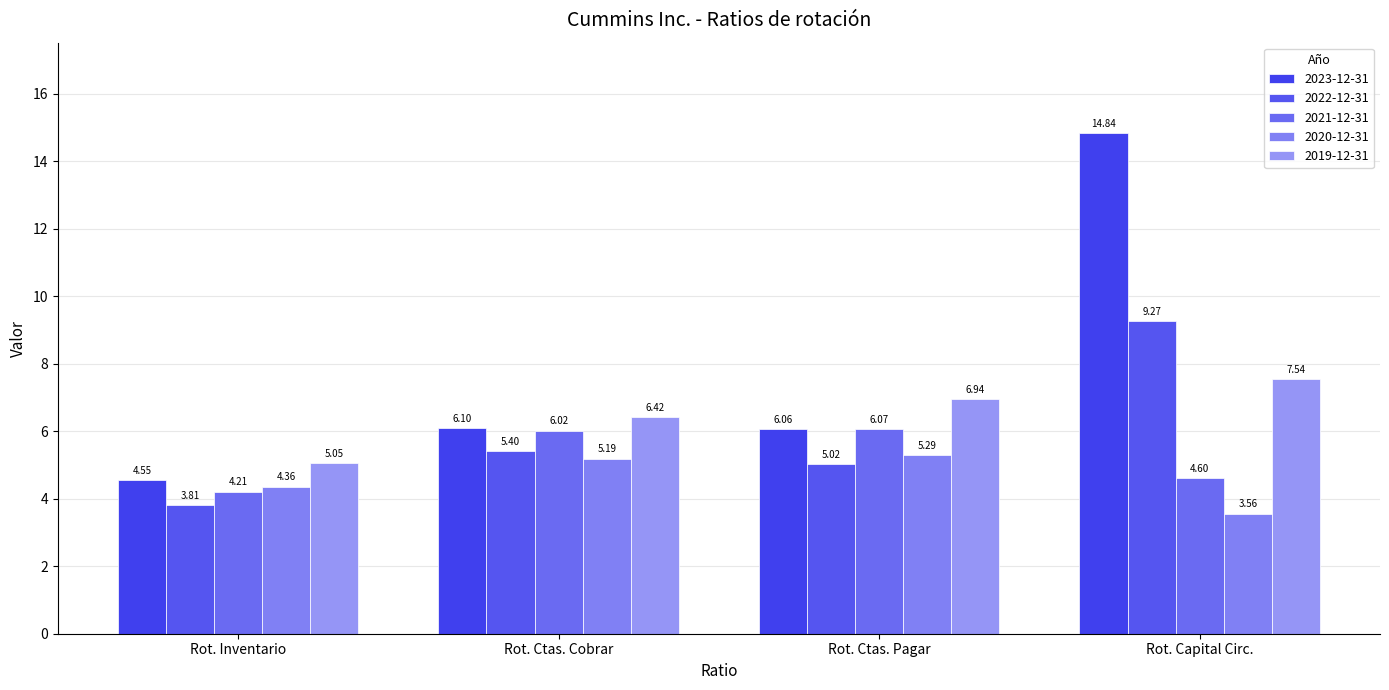

What is the average value of the 2021-12-31 series?

5.2